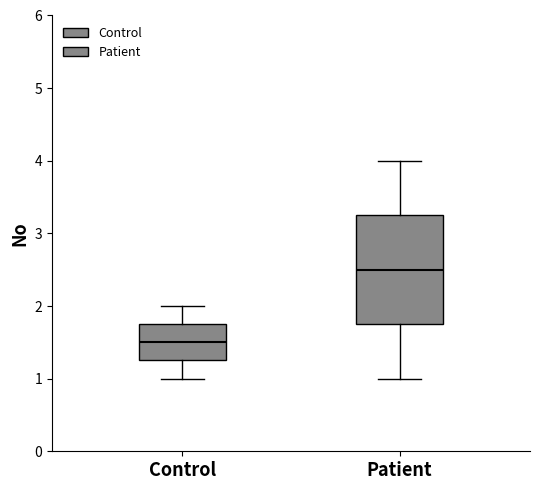

Reading left to right, transcribe this box plot: for each box, give where its median line is, the range the box spans, and where its two whiskers end, as read against the y-axis. The values are not printed on the chart, so give them approximately, as read against the axis.

Control: median 1.5, box 1.3 to 1.8, whiskers 1.0 to 2.0
Patient: median 2.5, box 1.8 to 3.3, whiskers 1.0 to 4.0